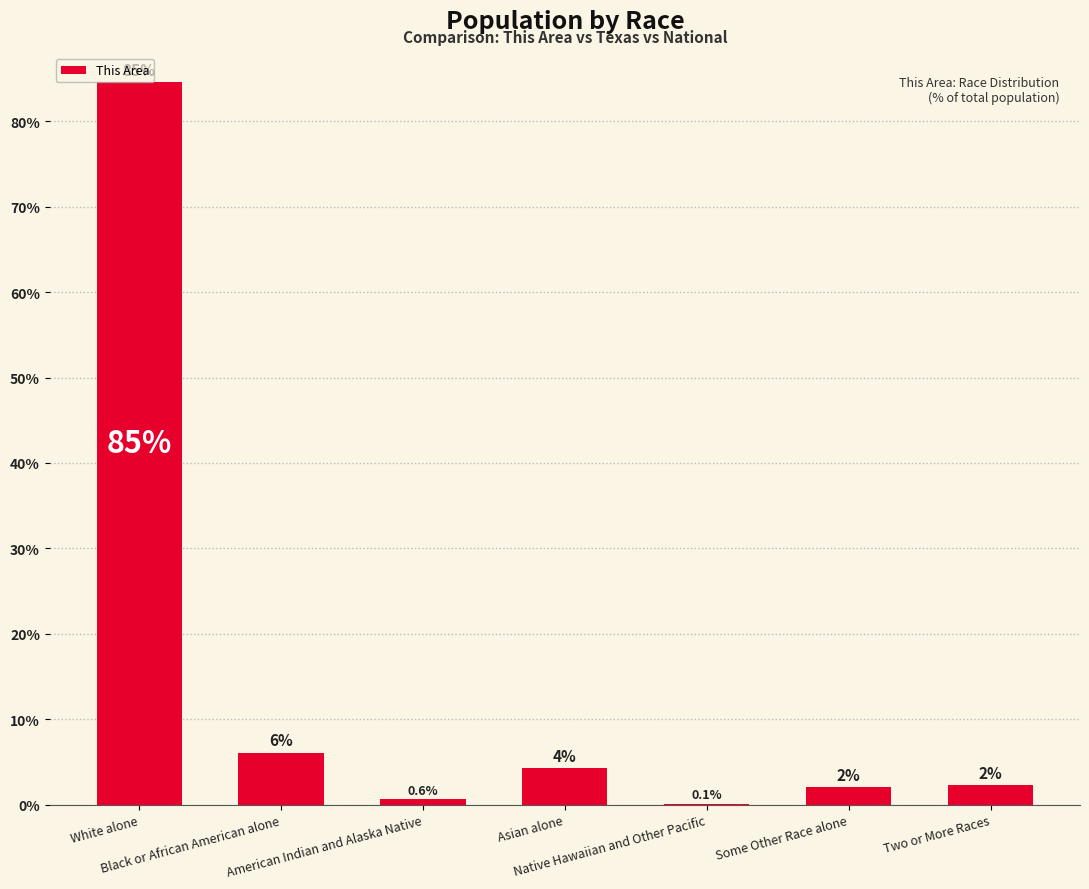

Which category has the highest value across all series?

White alone